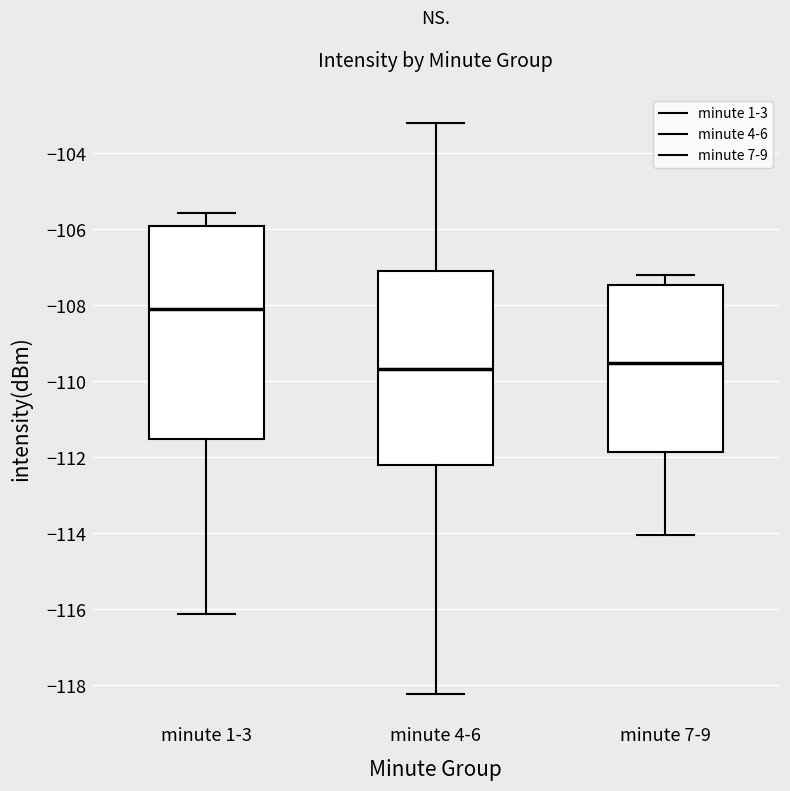

Reading left to right, transcribe this box plot: for each box, give where its median line is, the range the box spans, and where its two whiskers end, as read against the y-axis. The values are not printed on the chart, so give them approximately, as read against the axis.

minute 1-3: median -108.0, box -111.6 to -106.0, whiskers -116.2 to -105.6
minute 4-6: median -109.6, box -112.2 to -107.0, whiskers -118.2 to -103.2
minute 7-9: median -109.6, box -111.8 to -107.4, whiskers -114.0 to -107.2